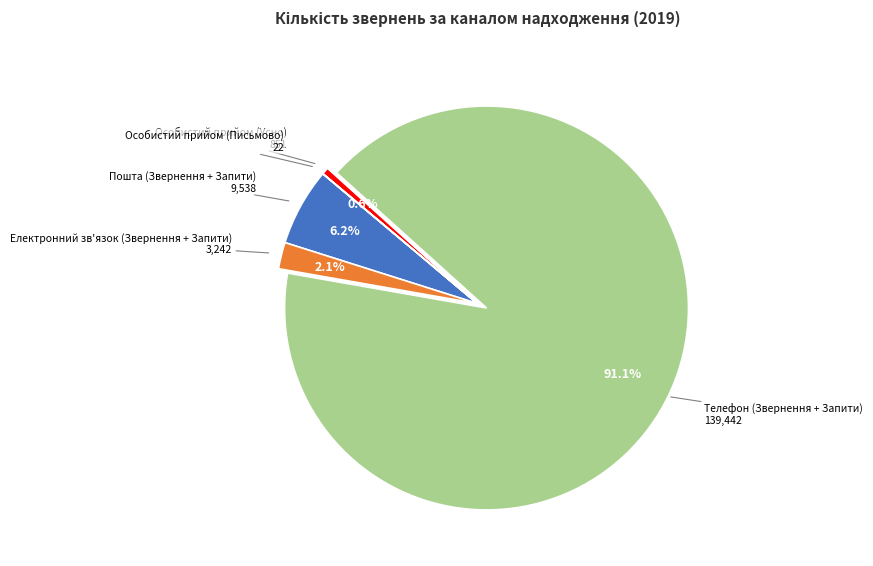

Which category has the biggest portion of the pie?

Телефон (Звернення + Запити)